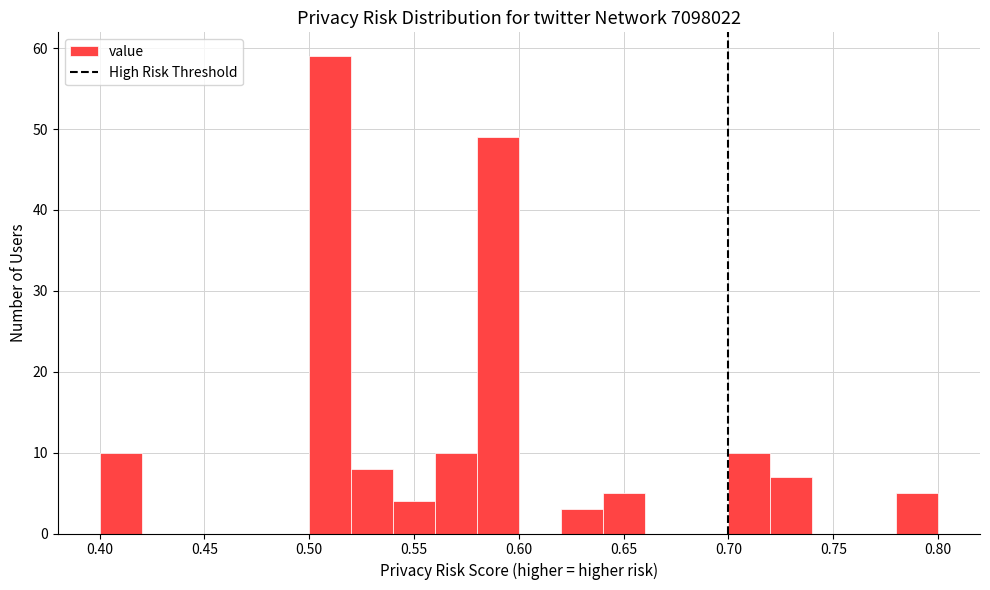

What is the height of the bar covering 0.56 to 0.58 on the x-axis? The values are not printed on the chart, so give them approximately, as read against the axis.

10